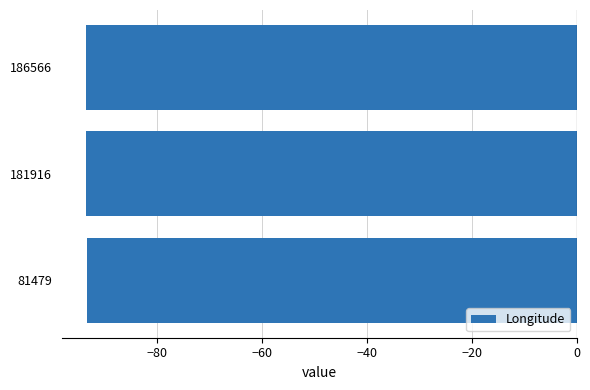

What is the sum of all values?

-280.1